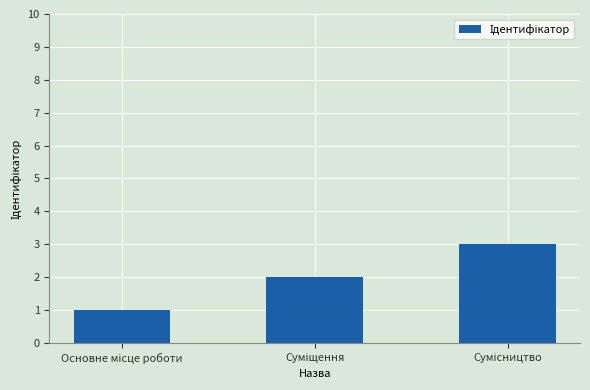

What is the greatest value displayed?

3